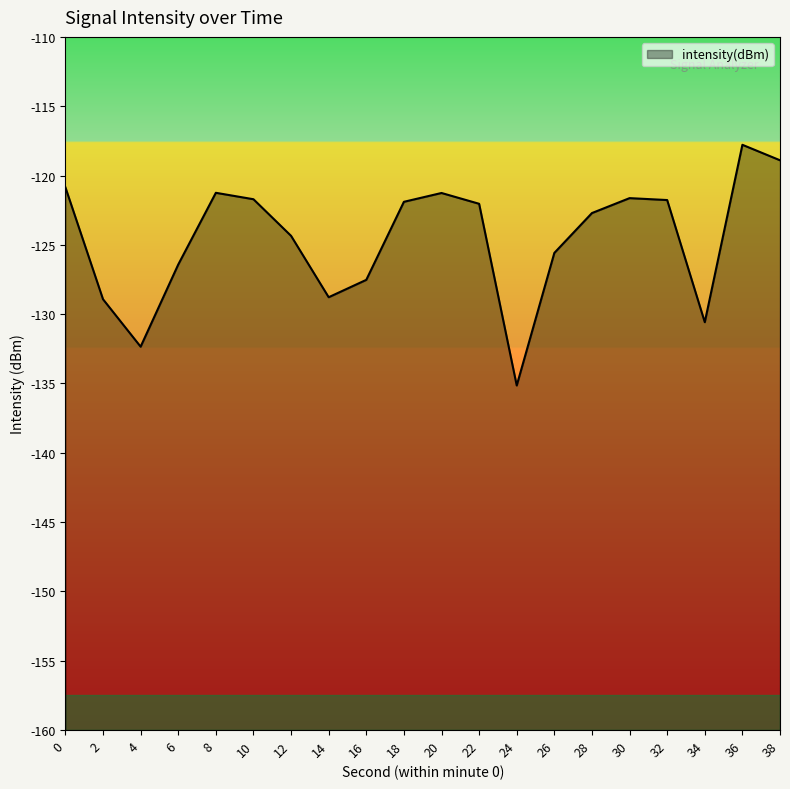

List the labels in order of value, largest first.

36, 38, 0, 8, 20, 30, 10, 32, 18, 22, 28, 12, 26, 6, 16, 14, 2, 34, 4, 24